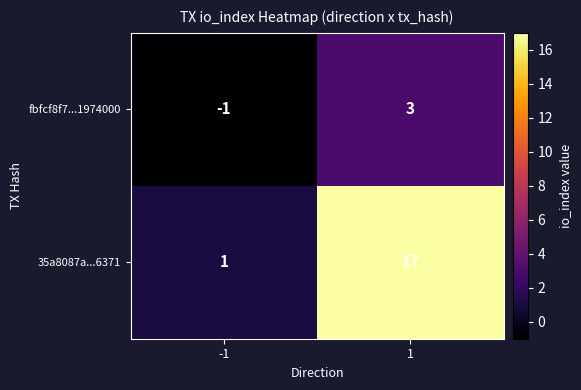

What is the difference between the maximum and minimum values in the 35a8087a...6371 series?

16